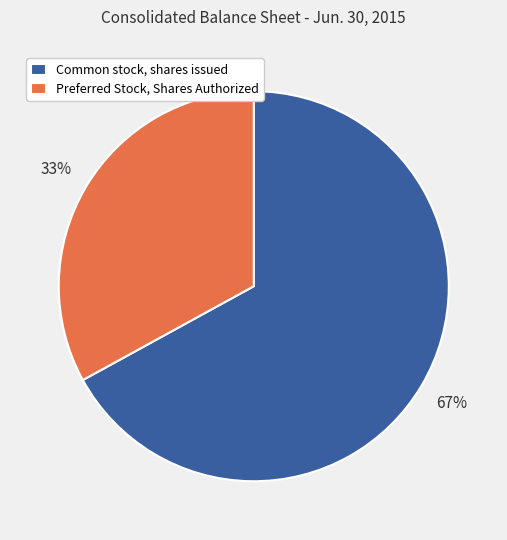

What is the ratio of the value at Common stock, shares issued to the value at Preferred Stock, Shares Authorized?

2.0